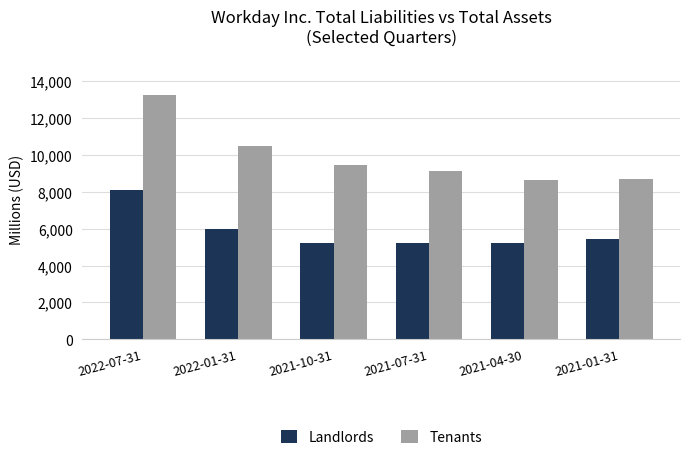

What is the lowest value of the Tenants series?

8624